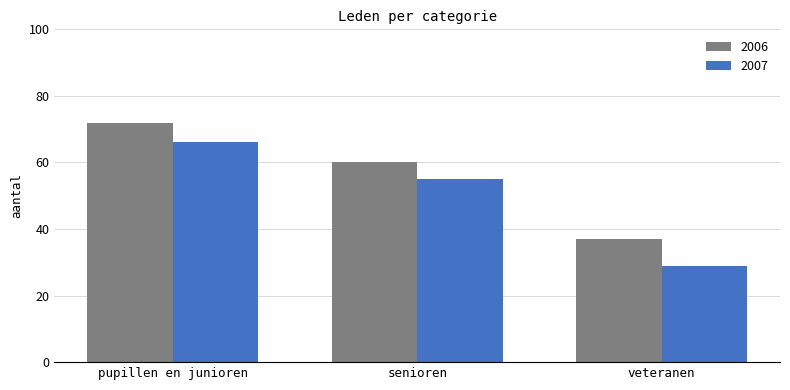

Reading left to right, what are all the values shown in this chart?

2006: pupillen en junioren=72	senioren=60	veteranen=37
2007: pupillen en junioren=66	senioren=55	veteranen=29